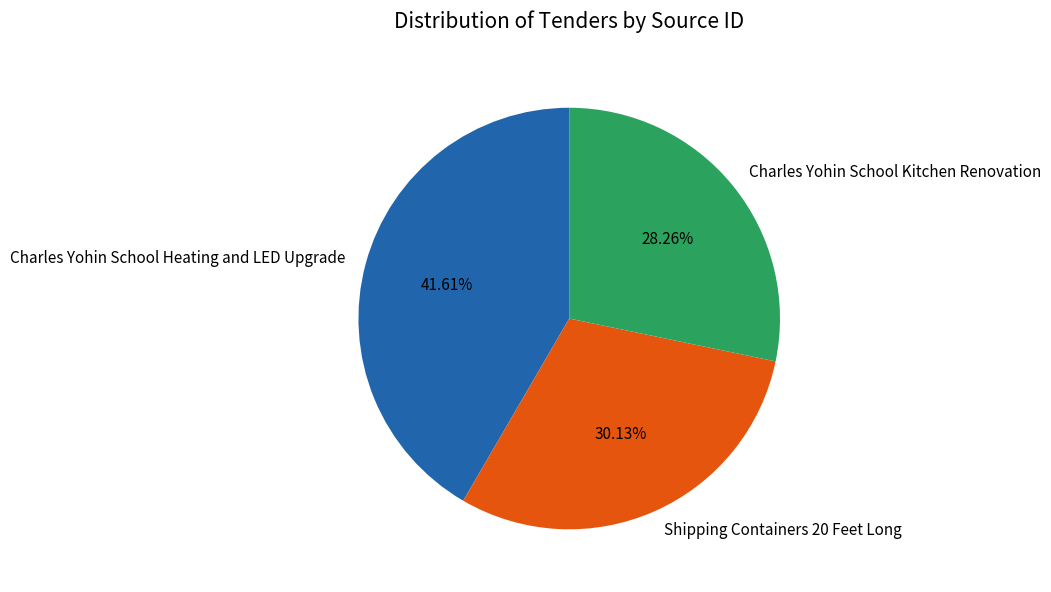

Combined, what portion of the pie is Charles Yohin School Kitchen Renovation and Charles Yohin School Heating and LED Upgrade?

69.9%